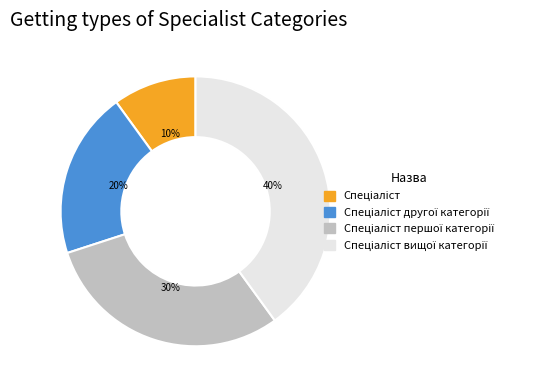

Is there any slice that represents more than half of the pie?

No